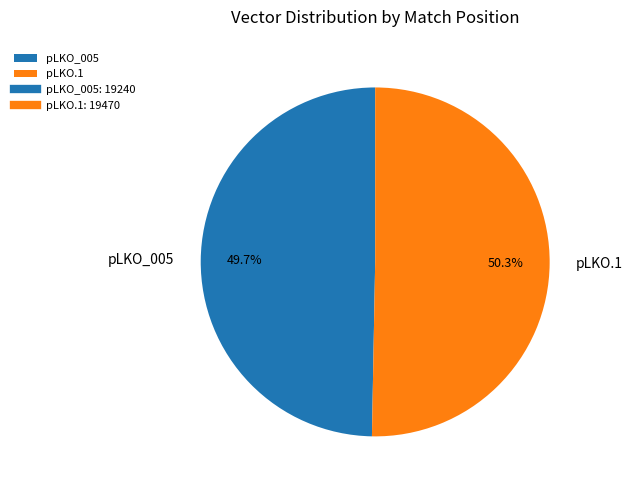

The pLKO_005 slice represents 6% of the pie. True or false?

False